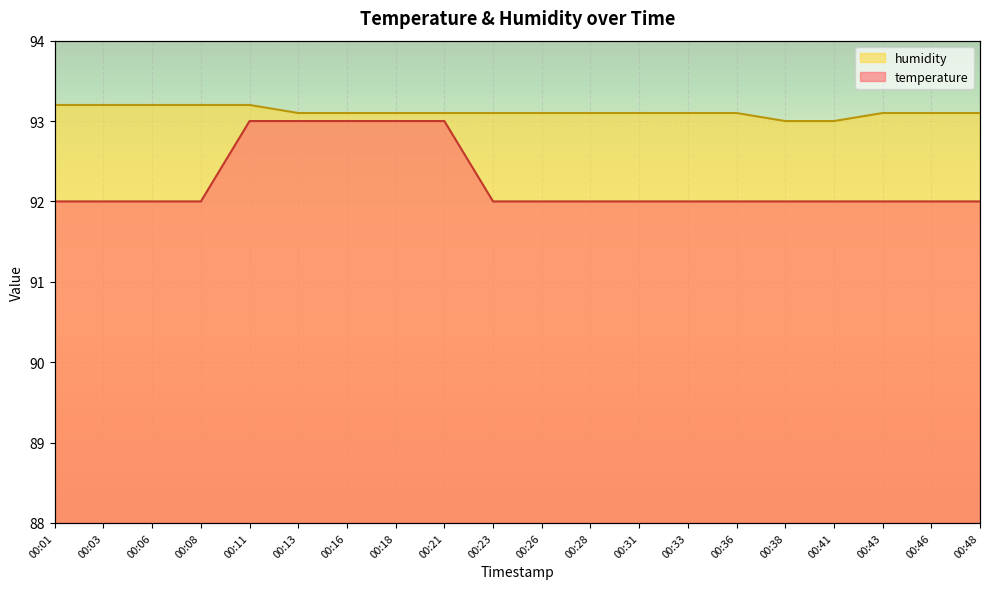

Which category has the lowest value in the temperature series?

00:01